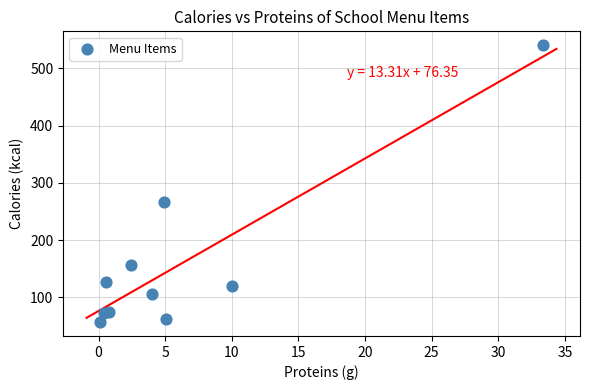

What is the range of Y values (max minus min)?

483.4